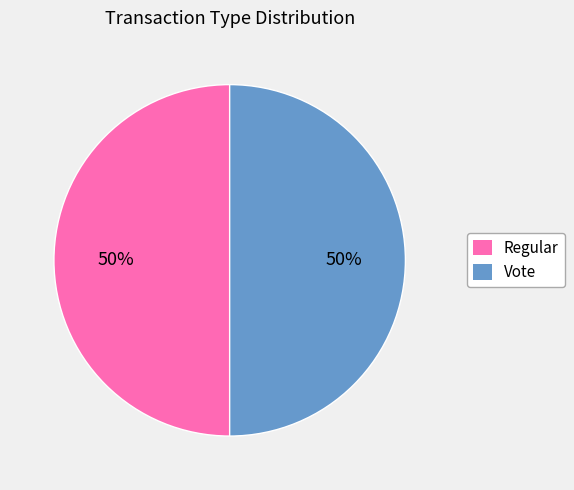

To the nearest percent, what is the combined percentage of Vote and Regular?

100%